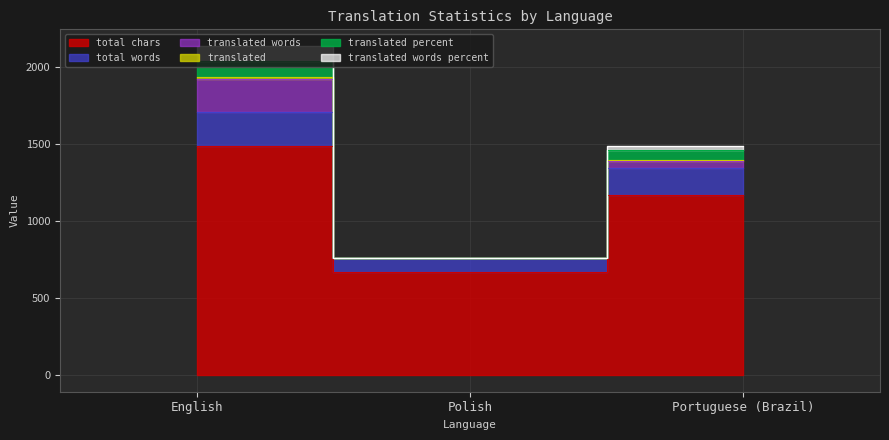

Rank the series at Polish from lowest to highest value.

total_words, translated, translated_percent, total_chars